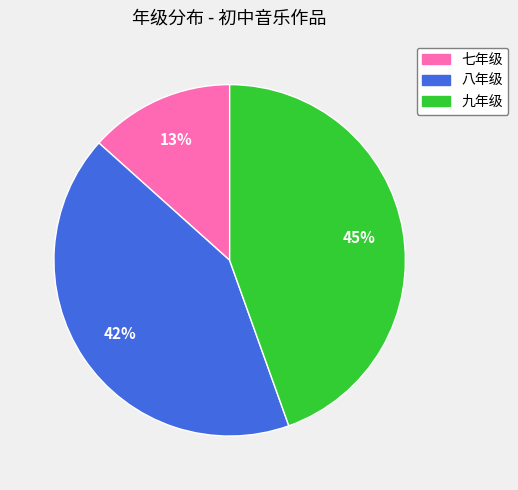

The 八年级 slice represents 56% of the pie. True or false?

False